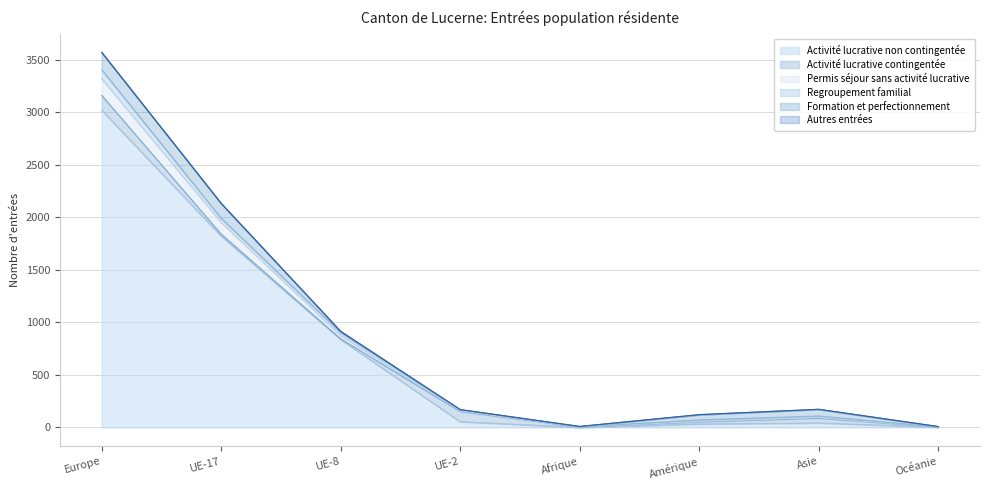

After their last crossing, which series has the higher values: Activité lucrative non contingentée or Activité lucrative contingentée?

Activité lucrative non contingentée